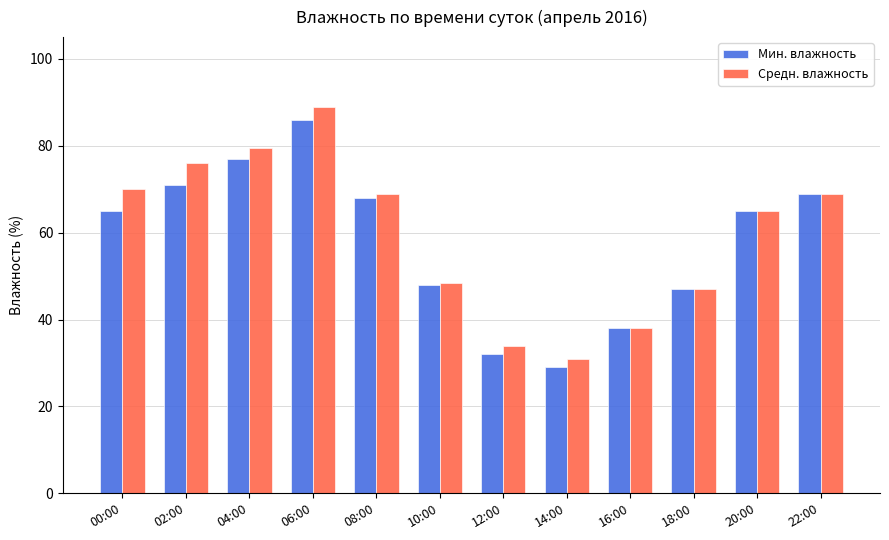

Which label corresponds to the largest value in the chart?

06:00